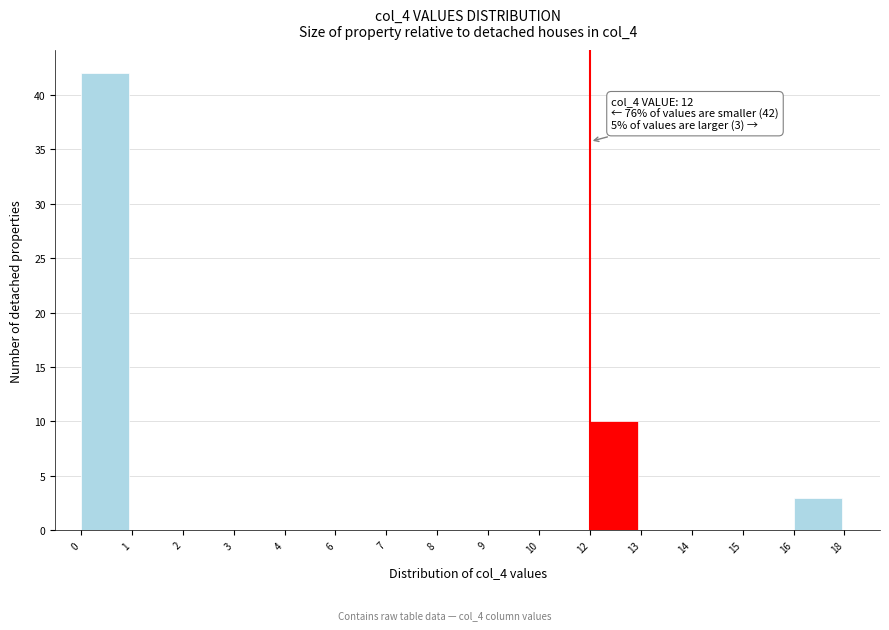

Reading left to right, transcribe all the data shown in this chart.

0=42	1=0	2=0	3=0	4=0	6=0	7=0	8=0	9=0	10=0	12=10	13=0	14=0	15=0	16=3